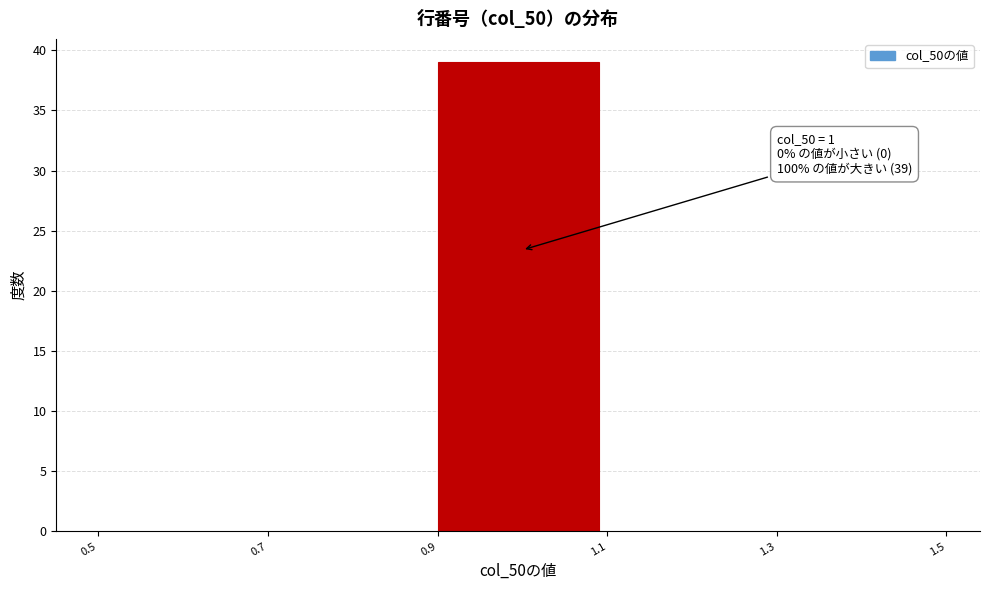

Over which range of the x-axis is the bar tallest?

0.9 to 1.1